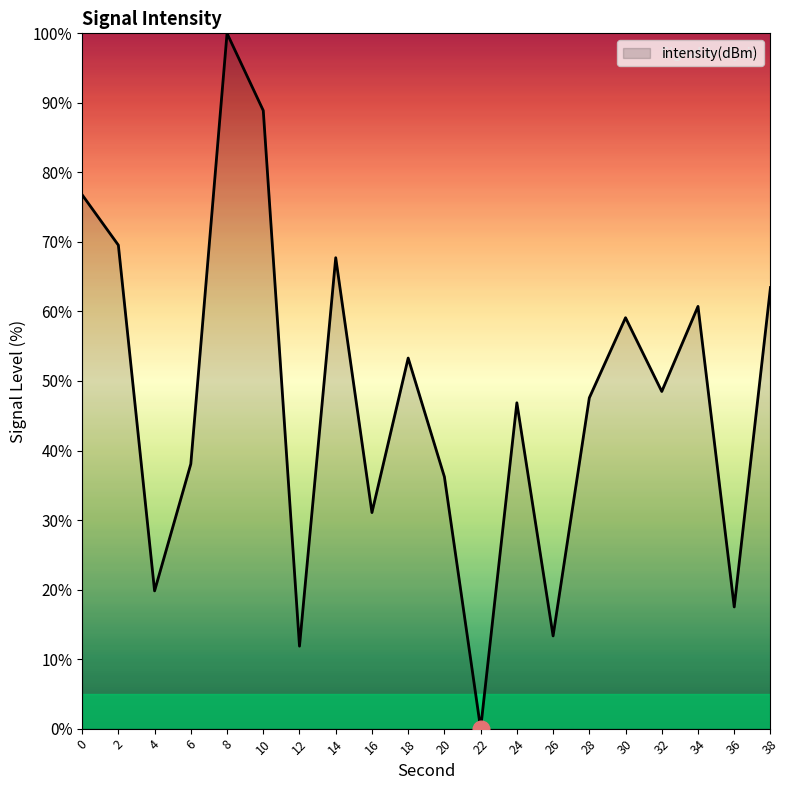

Approximately how many times larger is the value at 10 compared to 30?

1.5